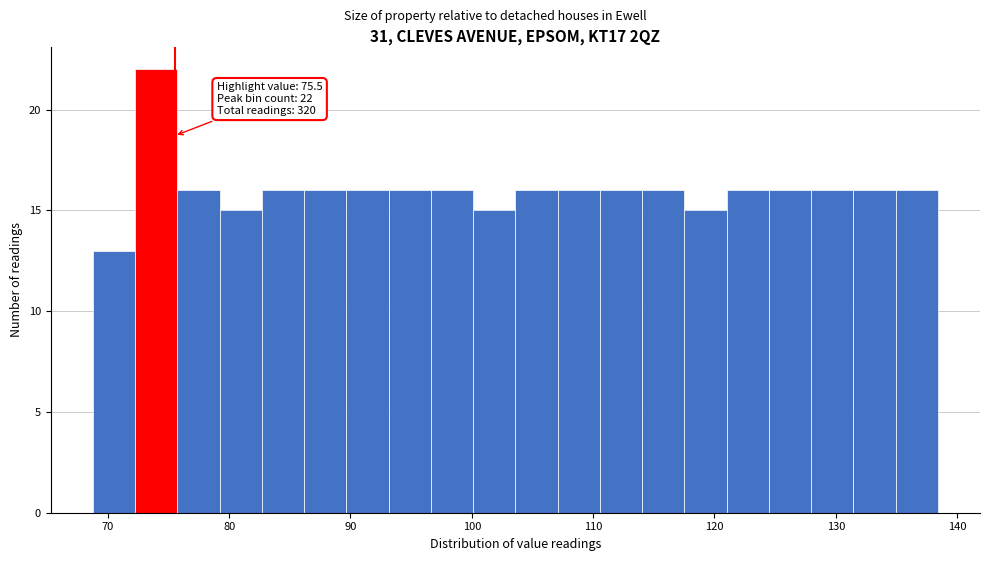

Read against the x-axis, roughly where is the centre of the tallest bar?

74